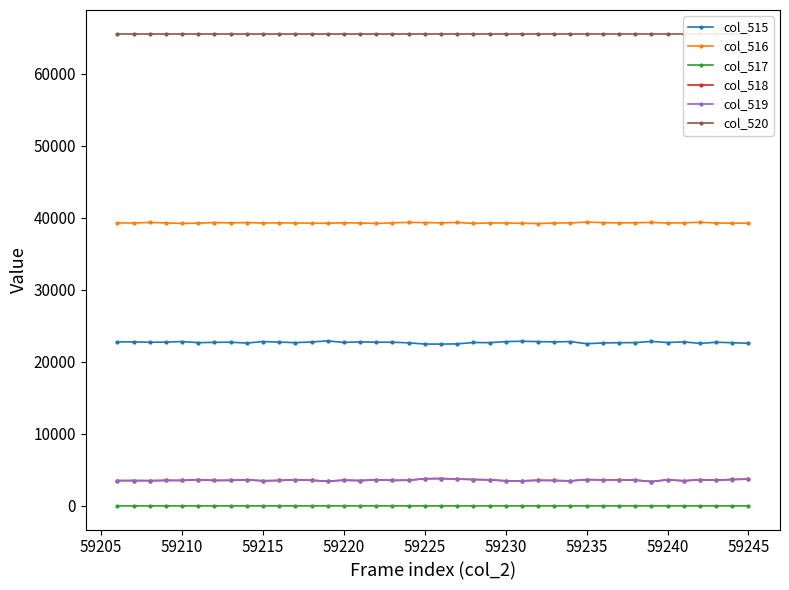

What are all the series names shown in the legend?

col_515, col_516, col_517, col_518, col_519, col_520